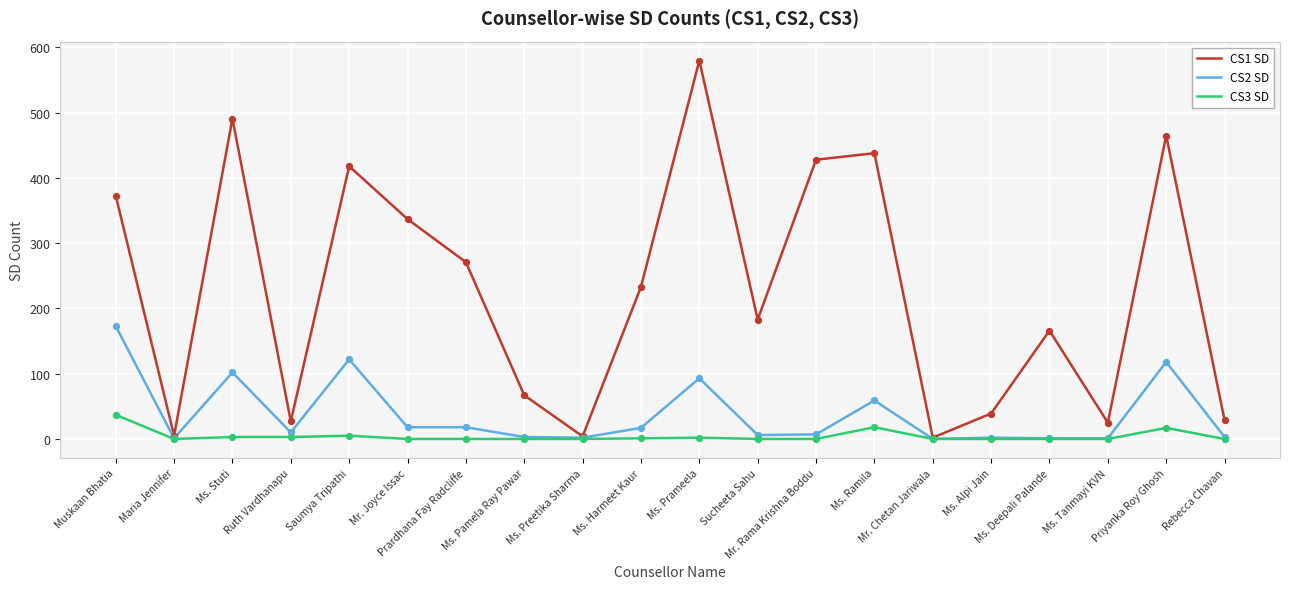

Is the value of CS3 SD at Mr. Rama Krishna Boddu greater than the value of CS2 SD at Saumya Tripathi?

No